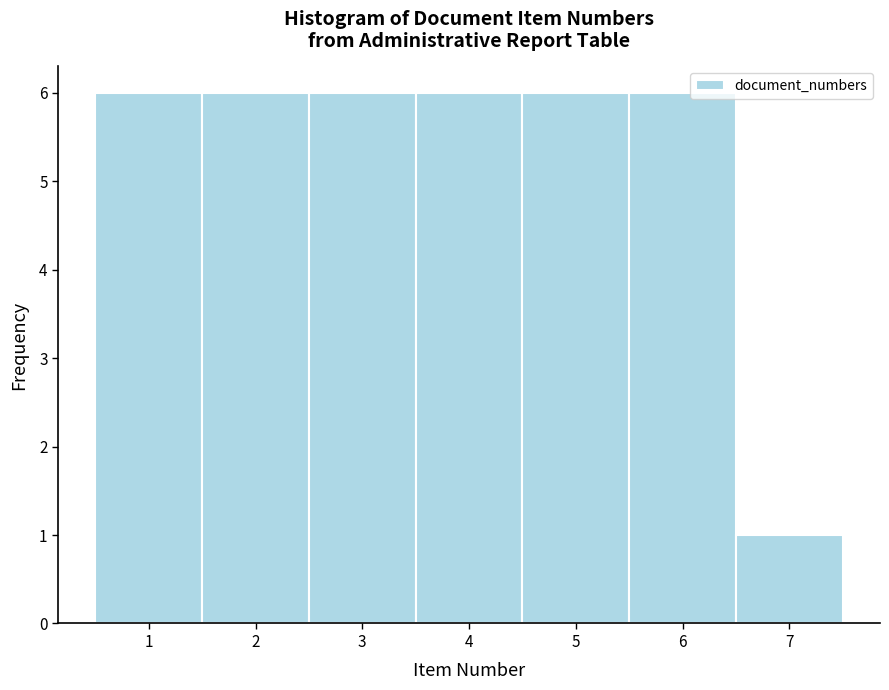

Reading left to right, list every bar in this chart as the range it spans on the x-axis followed by its height. The values are not printed on the chart, so give them approximately, as read against the axis.

0.5 to 1.5: 6
1.5 to 2.5: 6
2.5 to 3.5: 6
3.5 to 4.5: 6
4.5 to 5.5: 6
5.5 to 6.5: 6
6.5 to 7.5: 1